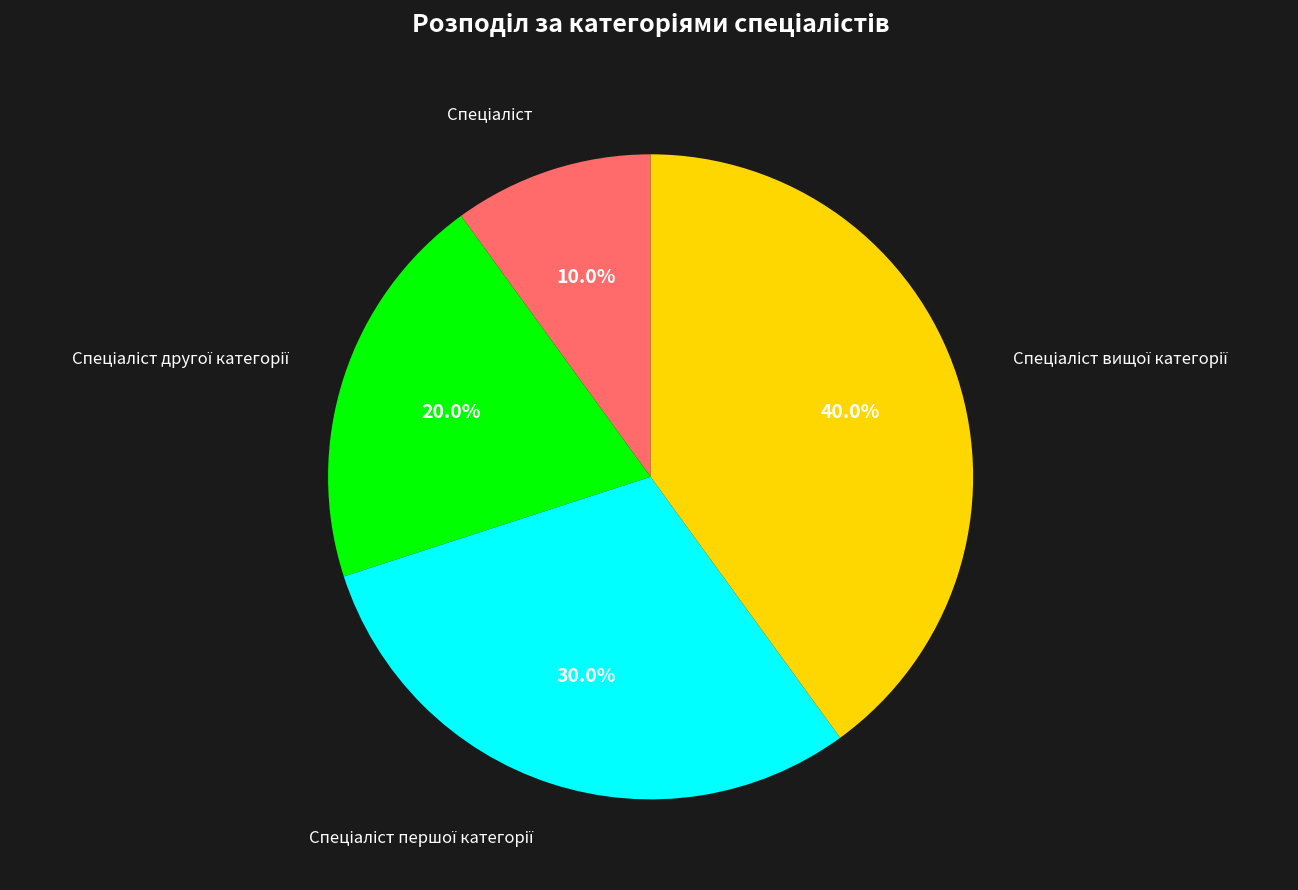

Count the number of slices in the pie.

4